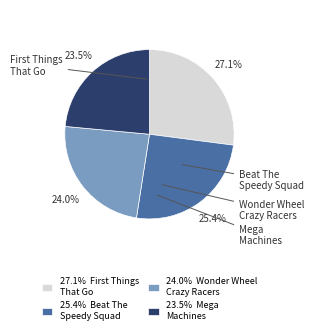

To the nearest percent, what percentage of the pie is Mega Machines?

24%